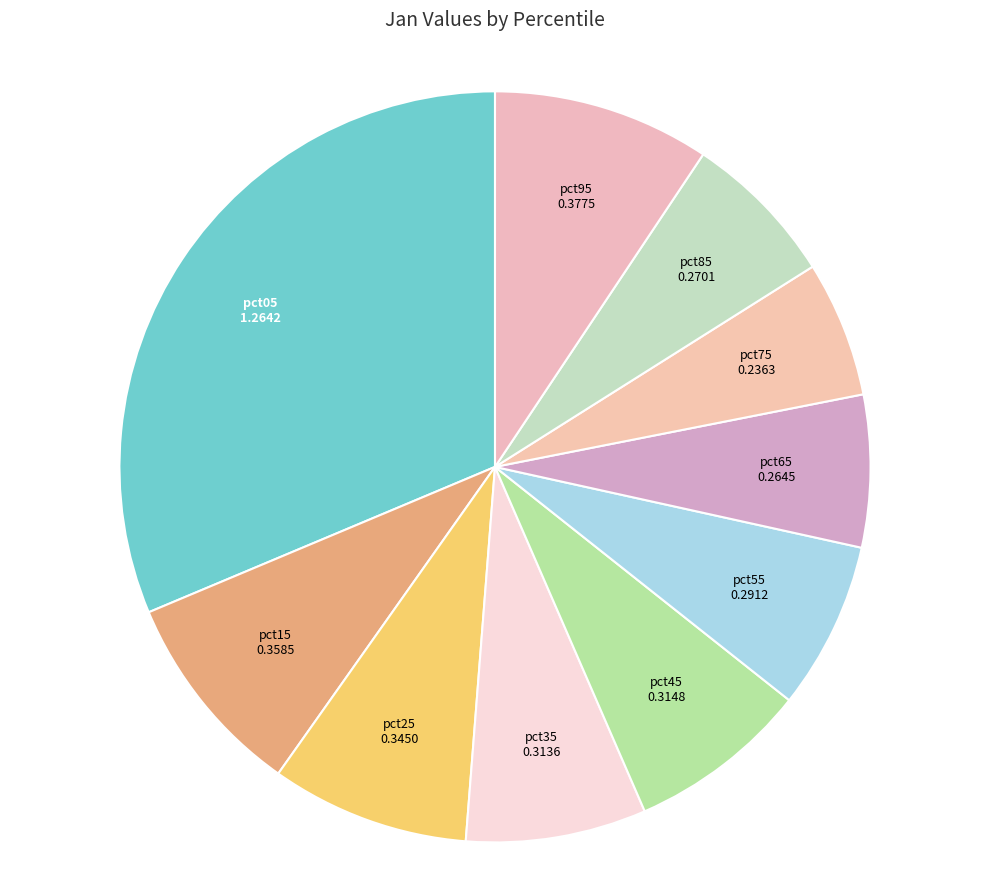

True or false: pct25 accounts for 1% of the total.

False